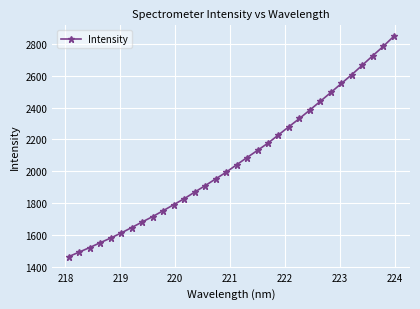

Reading left to right, extract all data points from this chart.

1463.3	1491.9	1520.3	1550.8	1580.0	1612.1	1645.8	1681.1	1715.0	1751.9	1789.5	1827.2	1868.5	1909.3	1951.5	1993.7	2040.3	2086.1	2131.1	2176.8	2228.5	2280.2	2331.5	2385.1	2440.1	2495.2	2551.5	2607.4	2666.7	2726.1	2784.8	2847.7